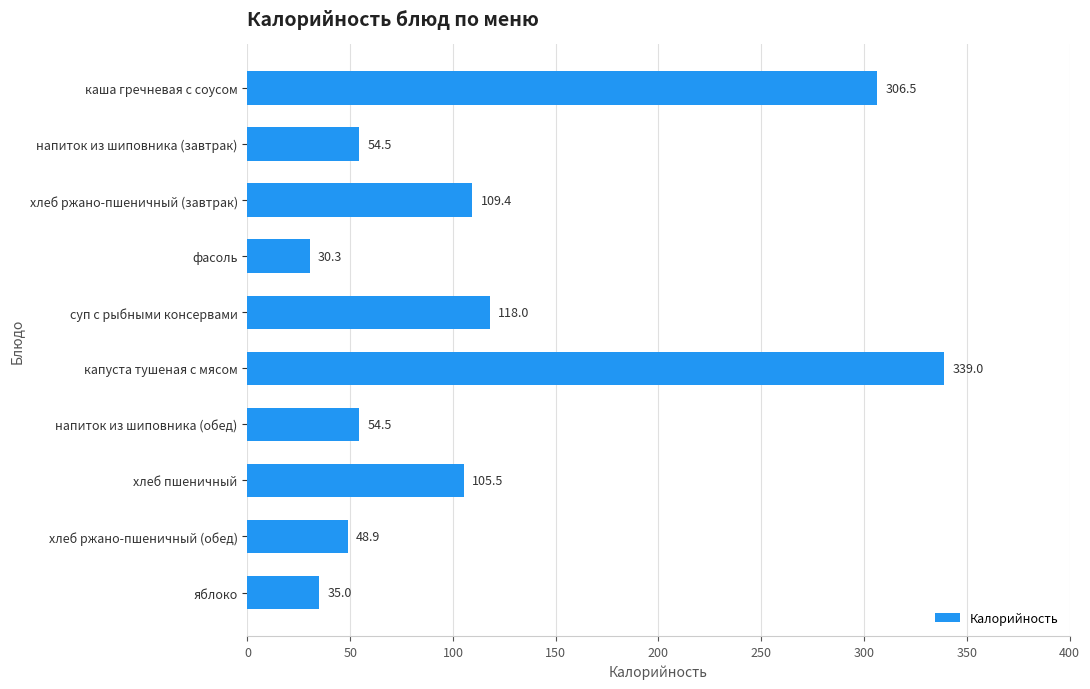

What is the sum of all values?

1201.5